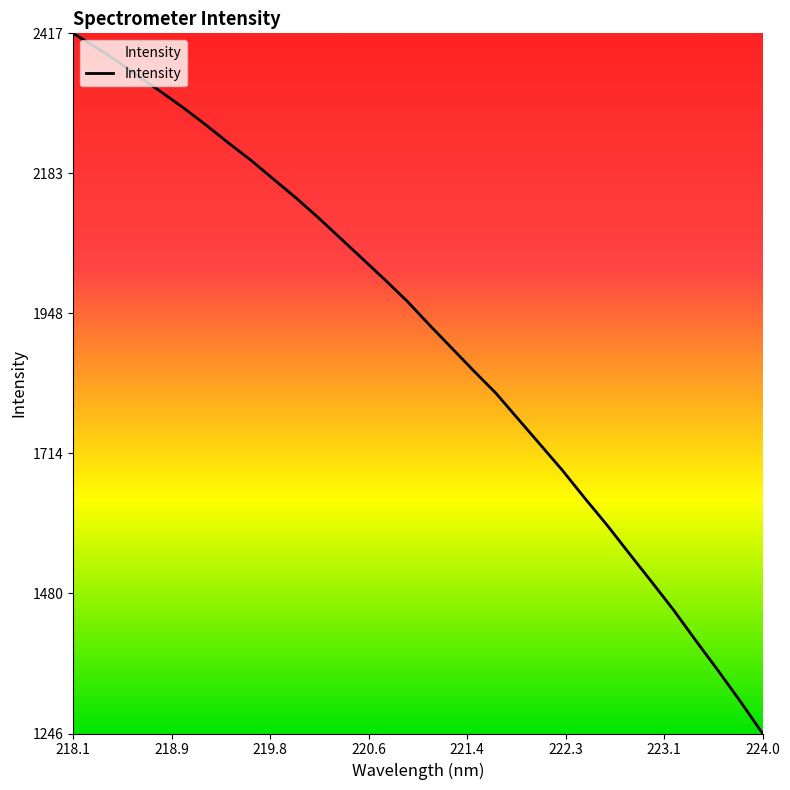

What is the minimum value shown in the chart?

1245.6